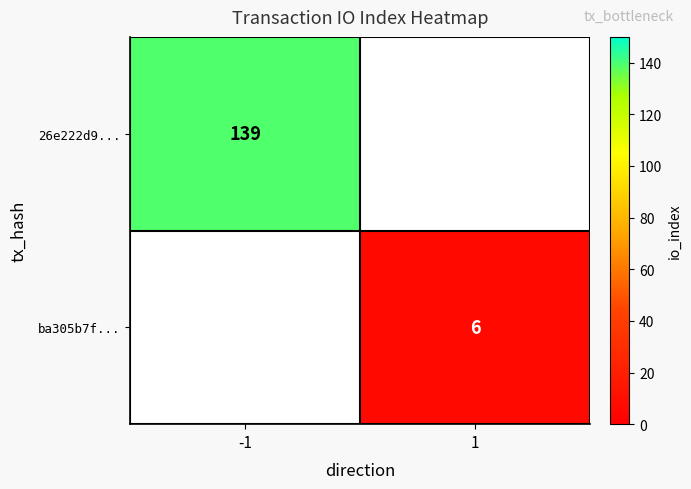

True or false: ba305b7f... has a value of 10 at 1.

False